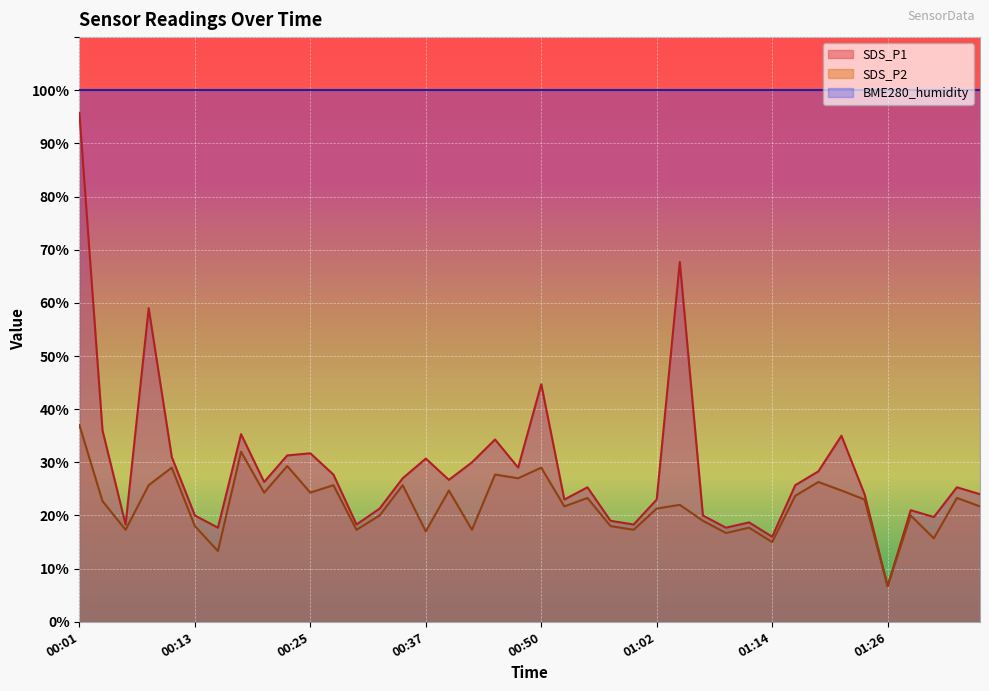

Where is SDS_P1 nearest to the value 51?

00:50